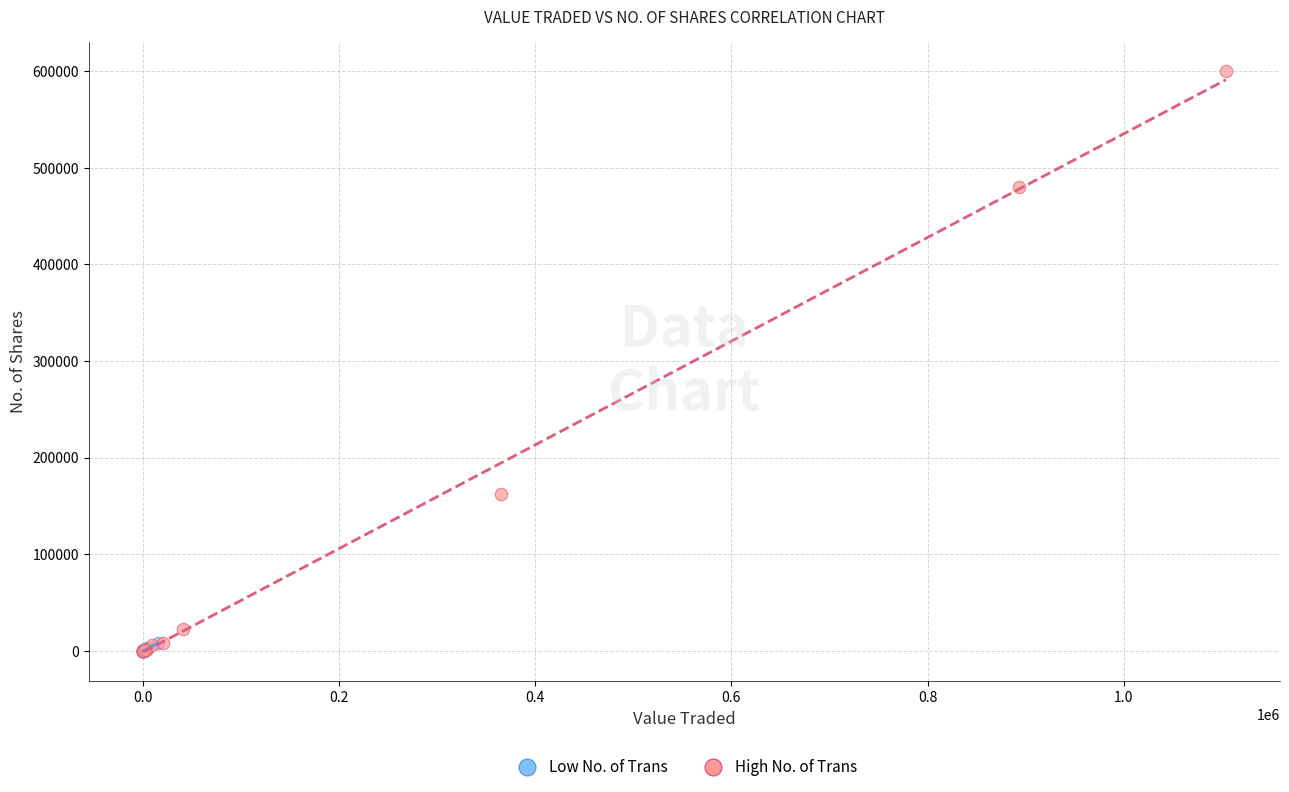

Which series contains the highest Y value?

High No. of Trans